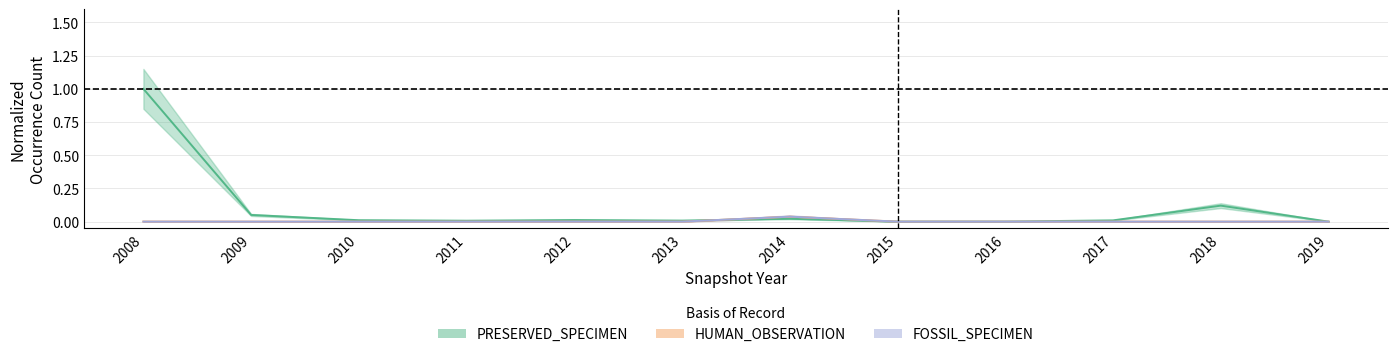

Between 2011 and 2016, which is larger?

2011